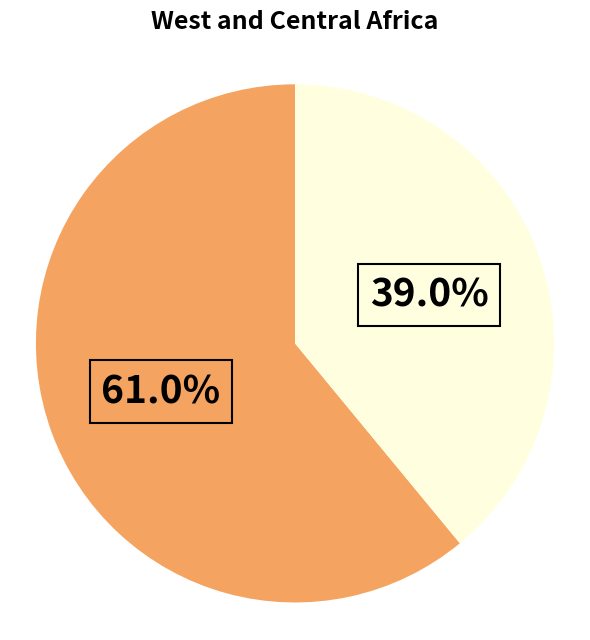

Is there any slice that represents more than half of the pie?

Yes